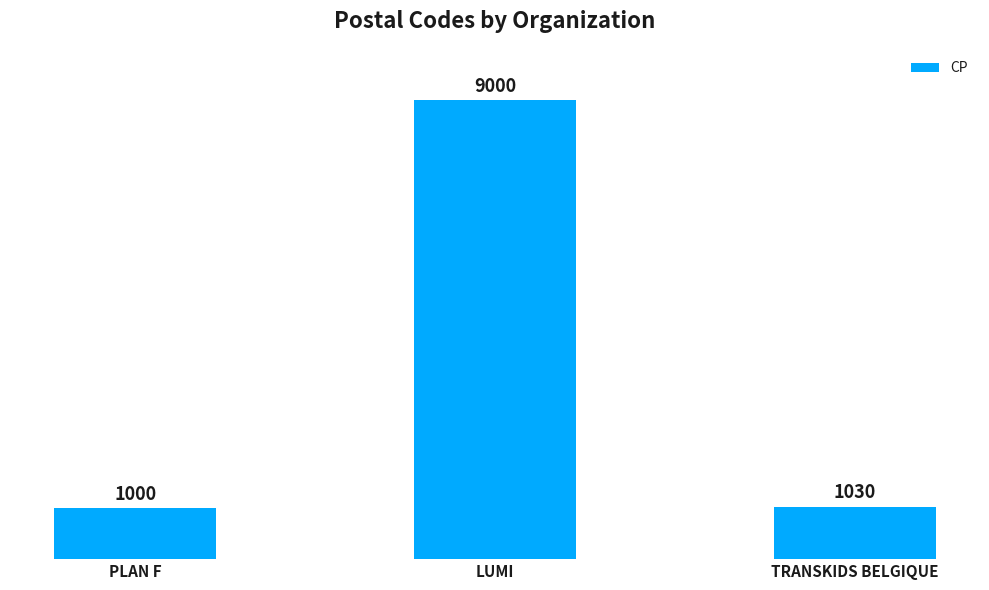

True or false: the data shows 14620 at LUMI.

False